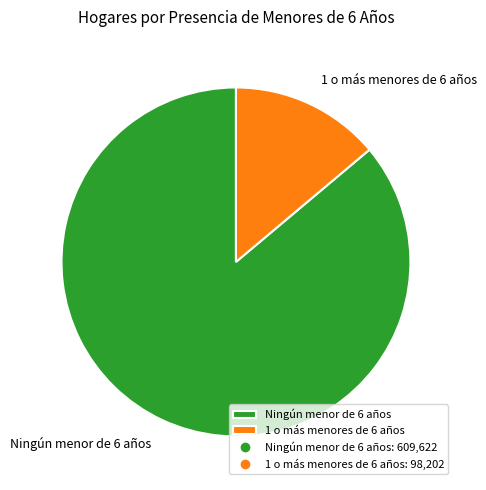

Is there a majority slice in this chart?

Yes